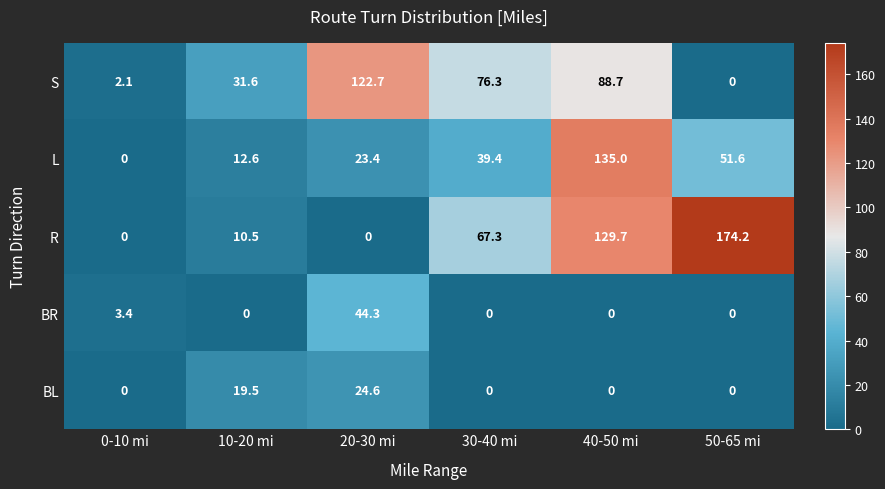

What is the sum of the L values at 20-30 mi and 30-40 mi?

62.8